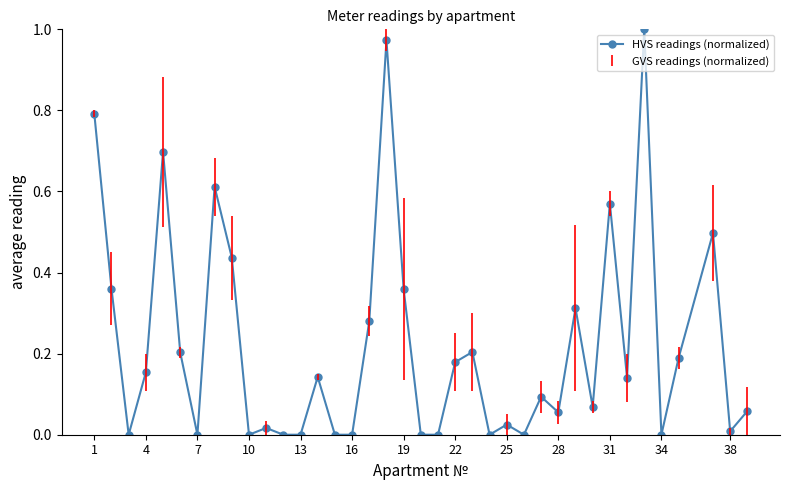

What is the sum of all values?

8.4